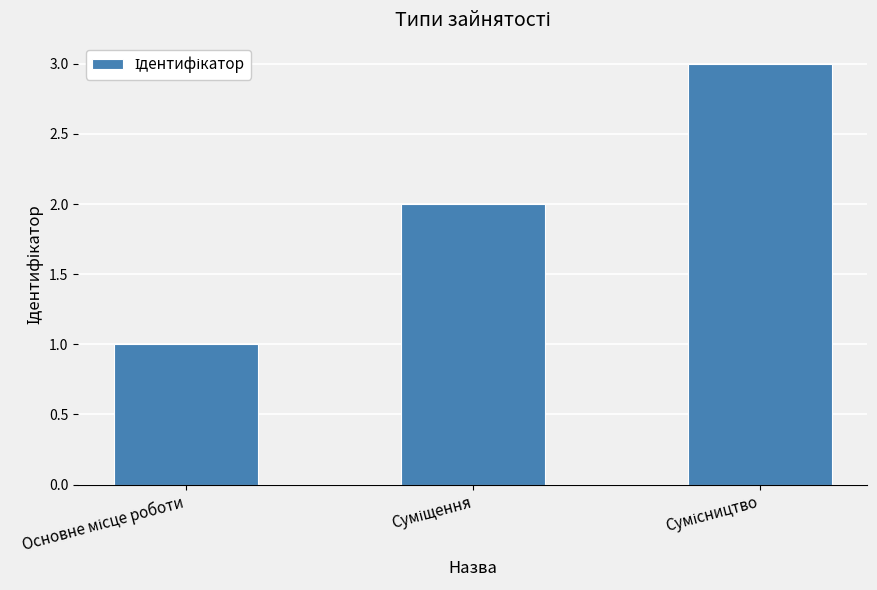

What is the sum of all values?

6